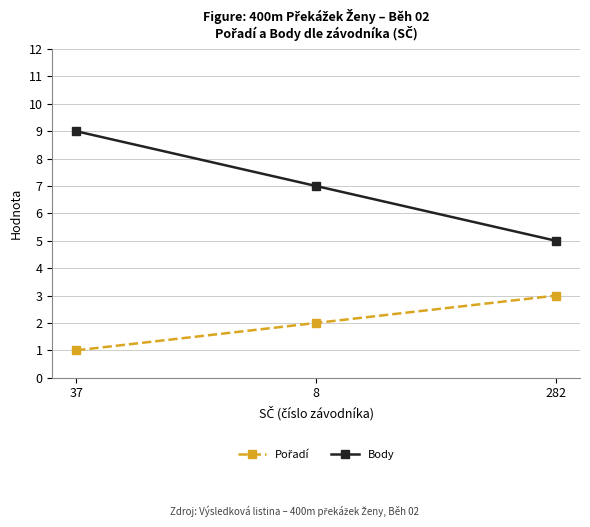

At which category is the sum across all series the highest?

37